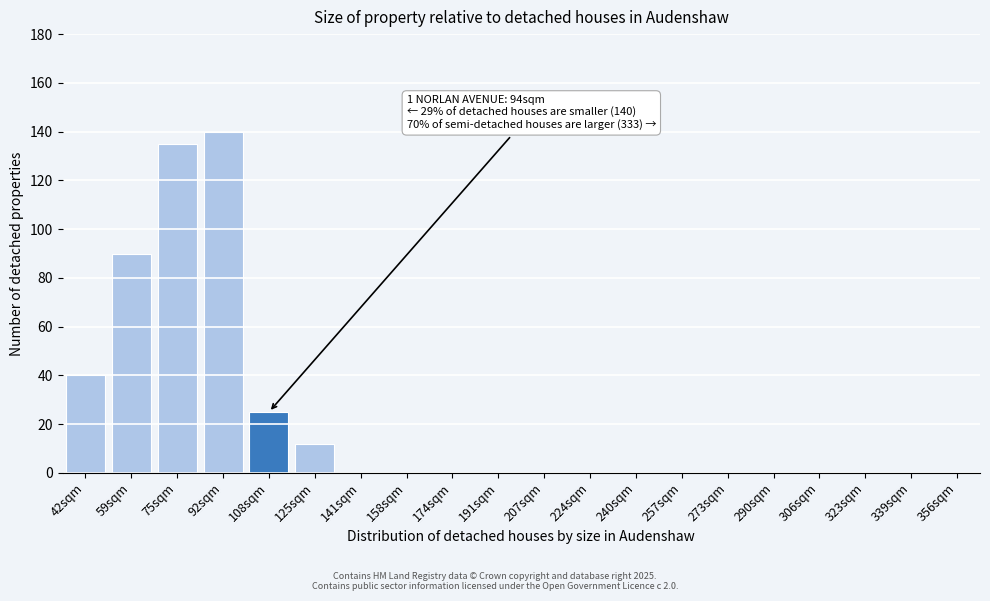

Reading right to left, extract all data points from this chart.

356sqm=0	339sqm=0	323sqm=0	306sqm=0	290sqm=0	273sqm=0	257sqm=0	240sqm=0	224sqm=0	207sqm=0	191sqm=0	174sqm=0	158sqm=0	141sqm=0	125sqm=12	108sqm=25	92sqm=140	75sqm=135	59sqm=90	42sqm=40